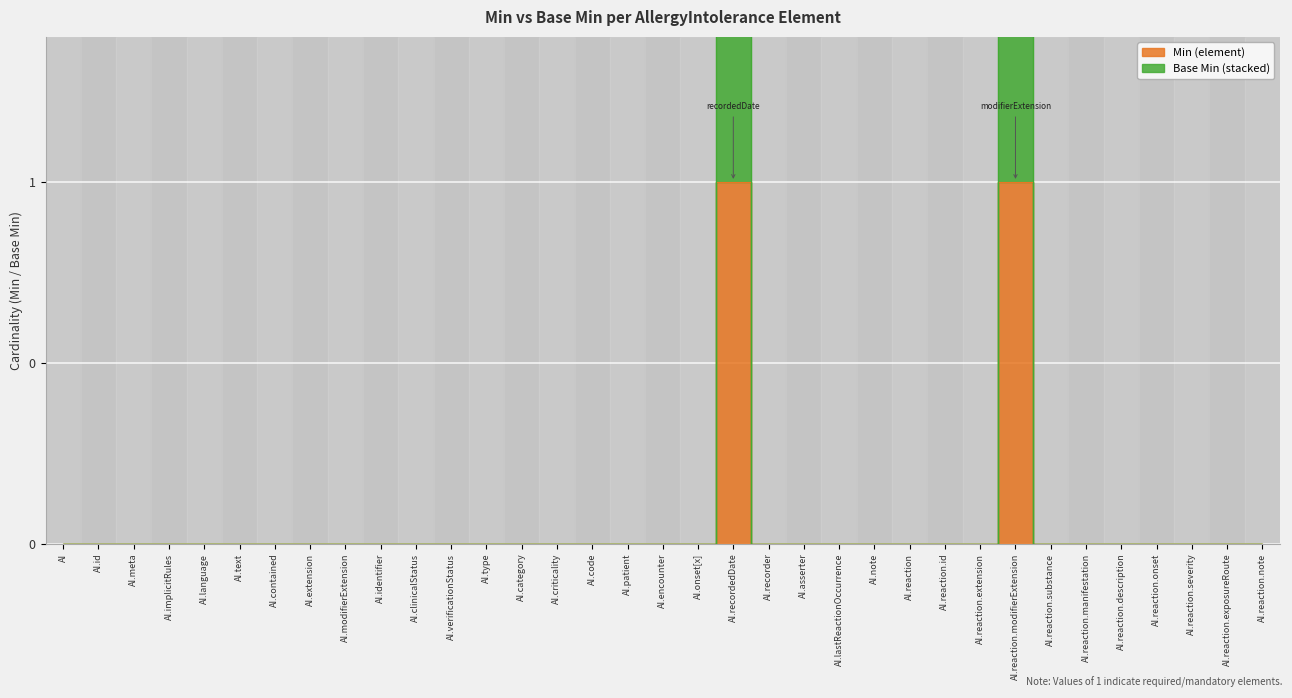

What is the total value across all series at AI.recordedDate?

3